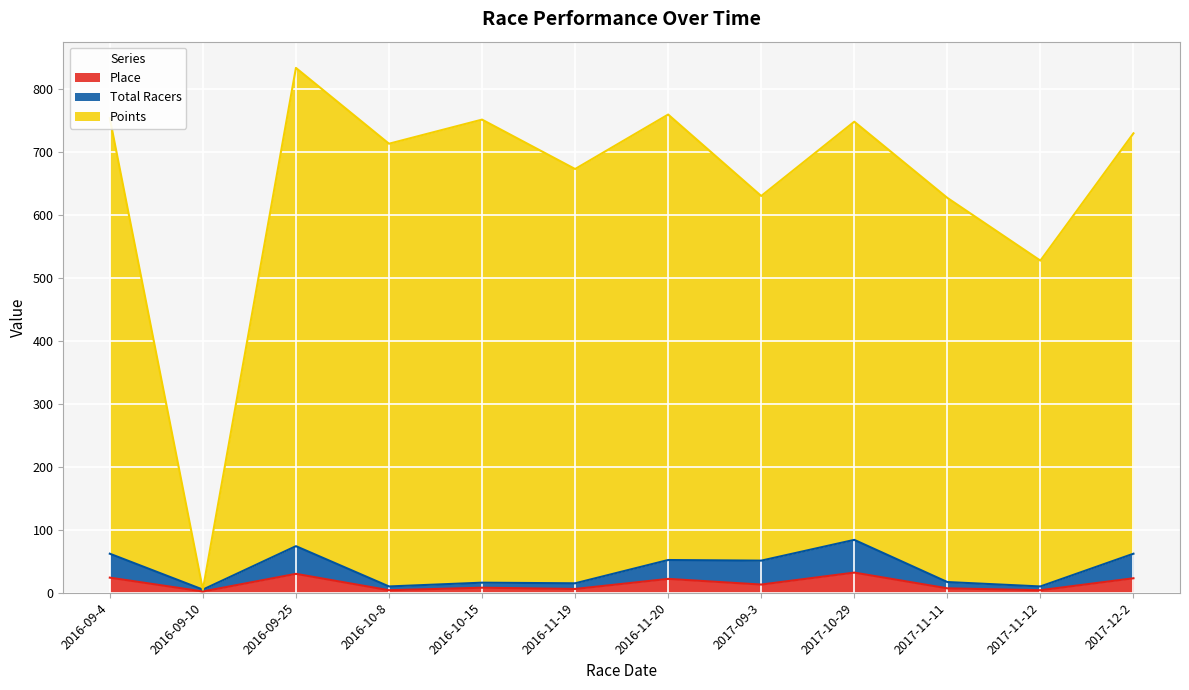

The value of Points at 2016-09-4 is 1355.0. True or false?

False